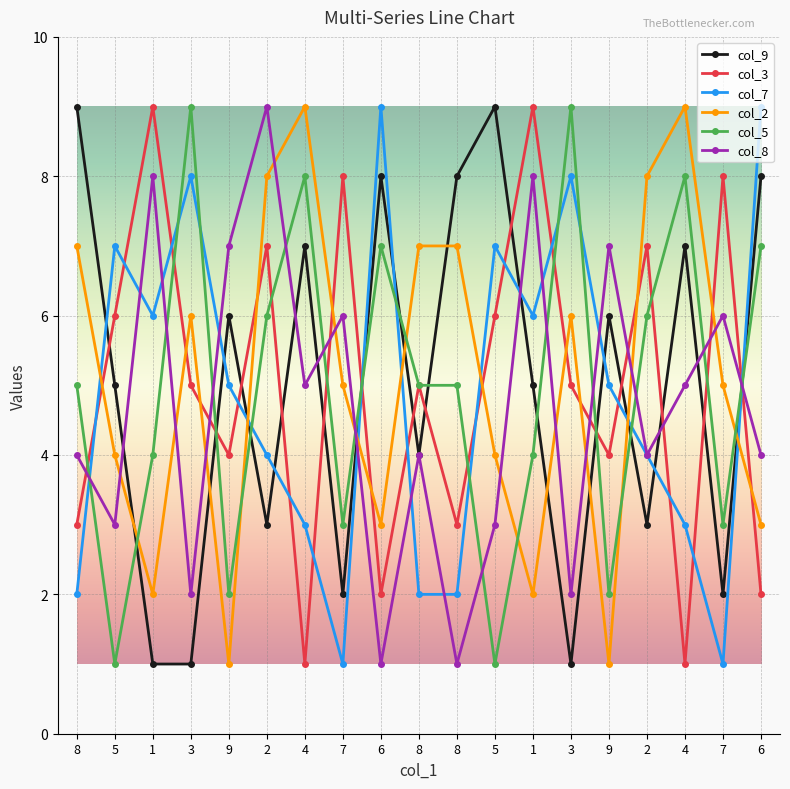

True or false: col_5 has a value of 3 at 7.

True